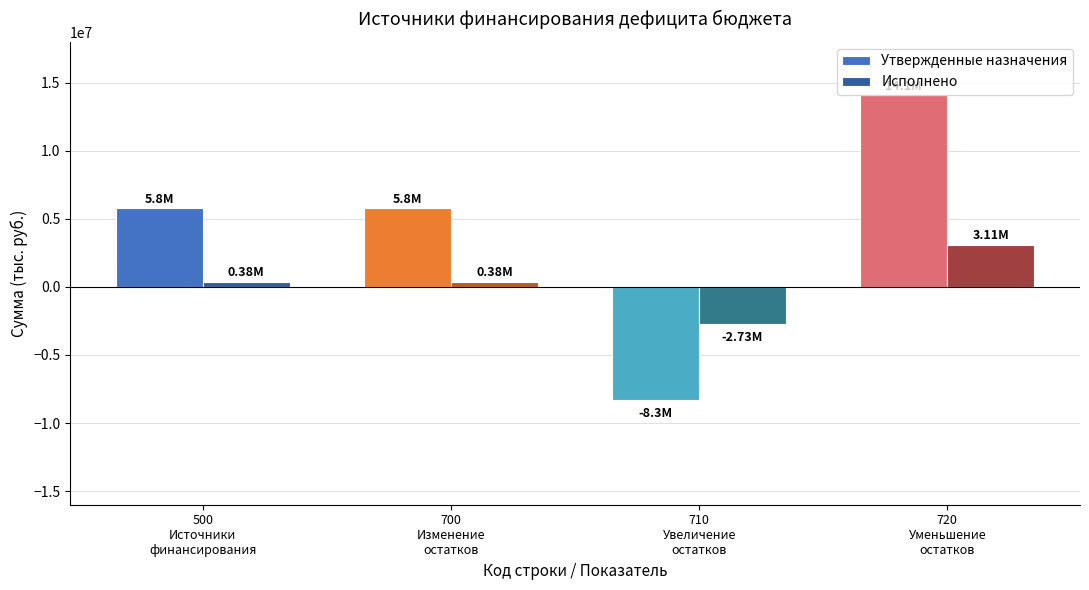

The Утвержденные назначения series shows 14080942.0 at 720
Уменьшение
остатков. True or false?

True